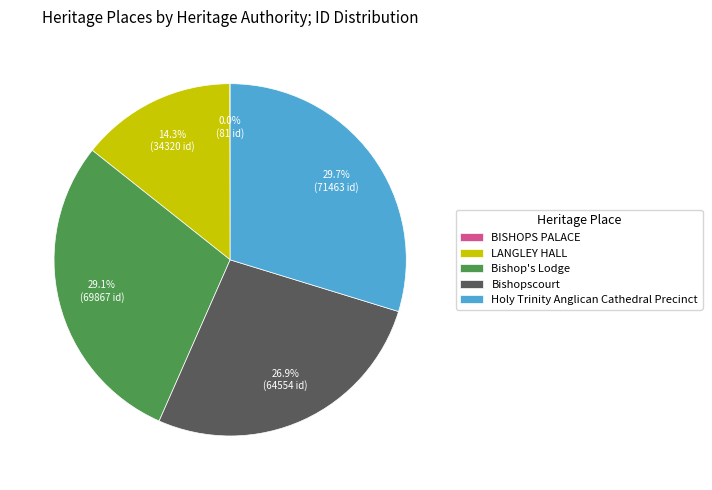

What is the largest slice in the pie chart?

Holy Trinity Anglican Cathedral Precinct